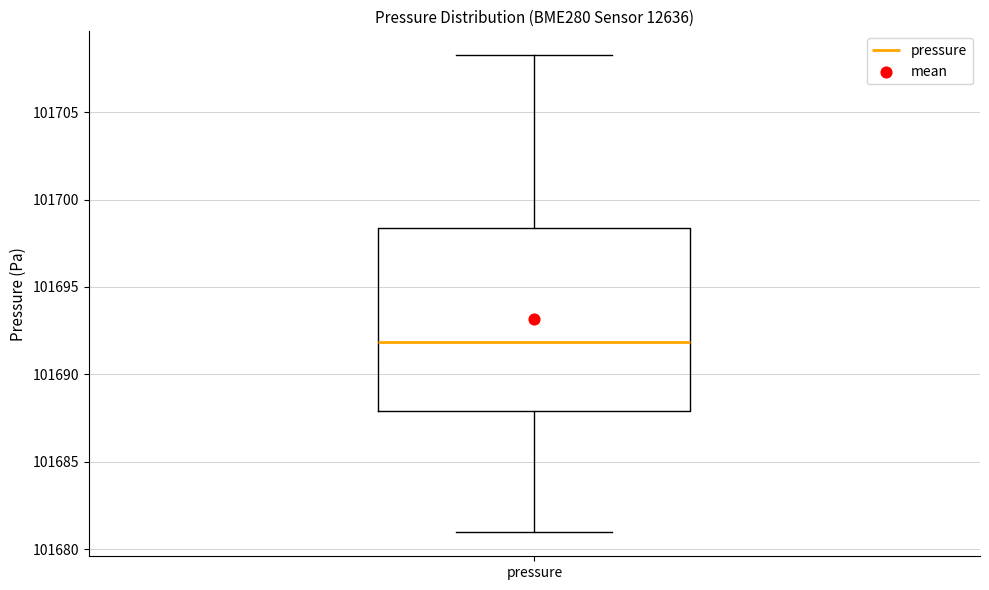

Read this box plot against the y-axis: the position of the median line, the range covered by the box, and the ends of both whiskers. The values are not printed on the chart, so give them approximately, as read against the axis.

median 101692.0, box 101688.0 to 101698.5, whiskers 101681.0 to 101708.5